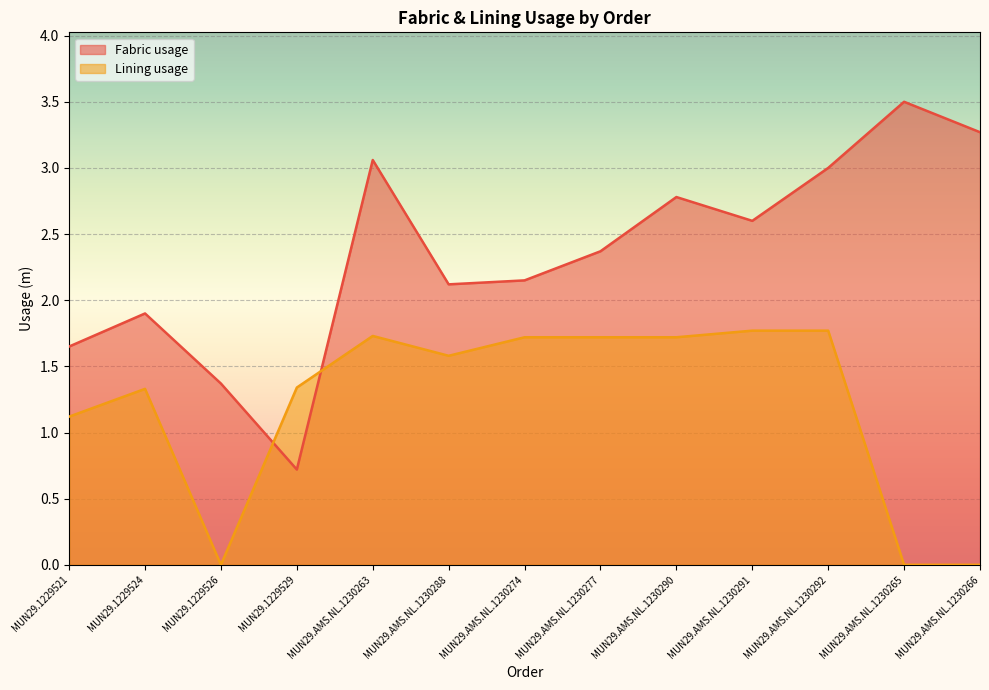

Which series has the largest range (max minus min)?

Fabric usage